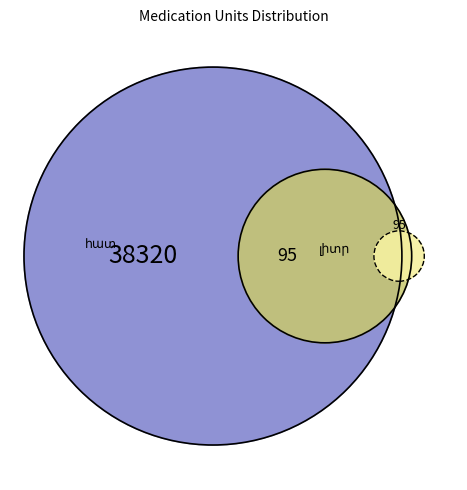

Which category has the smallest portion of the pie?

լիտր